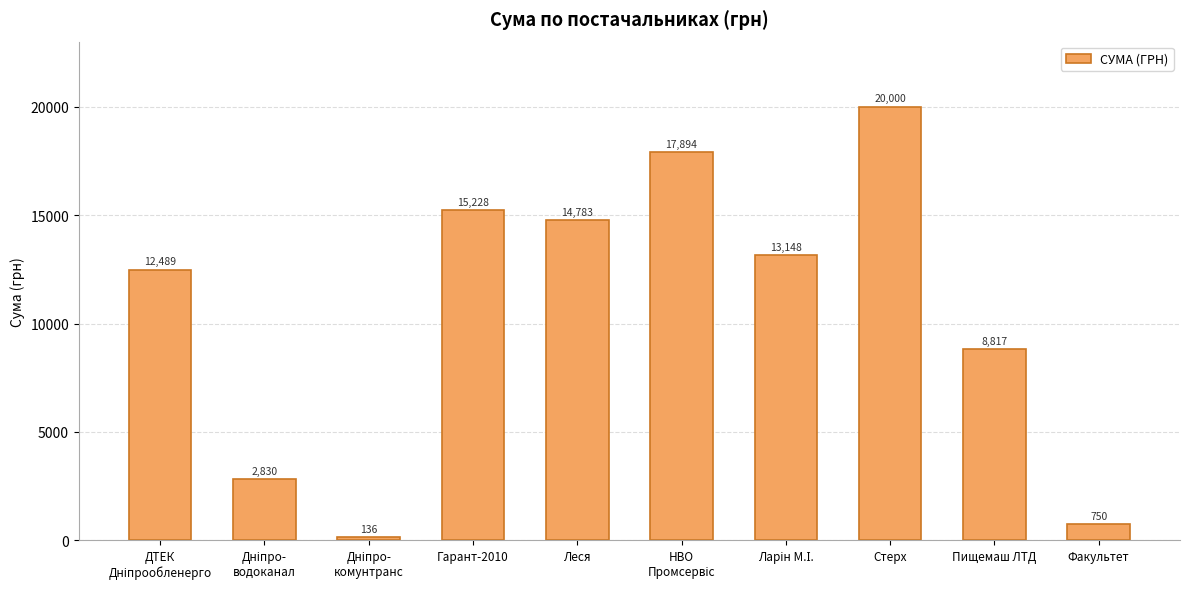

At which label does the data first exceed 13147?

Гарант-2010